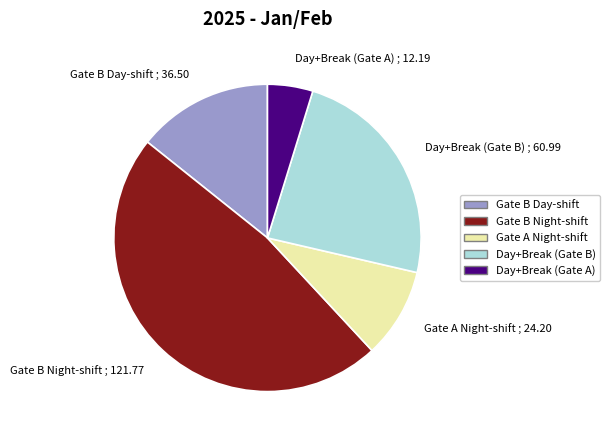

The Gate B Night-shift slice represents 59% of the pie. True or false?

False